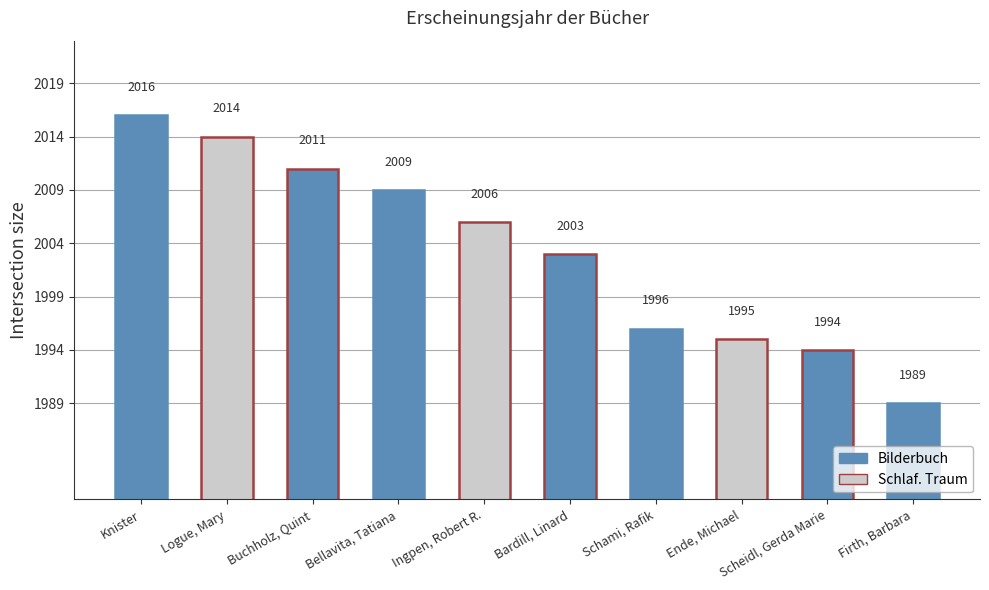

The chart shows a value of 660 at Buchholz, Quint. True or false?

False